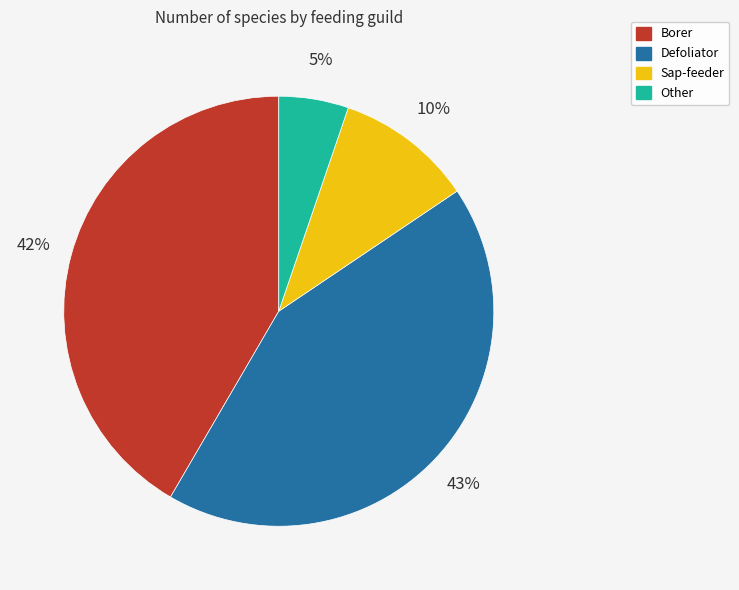

The Borer slice represents 42% of the pie. True or false?

True